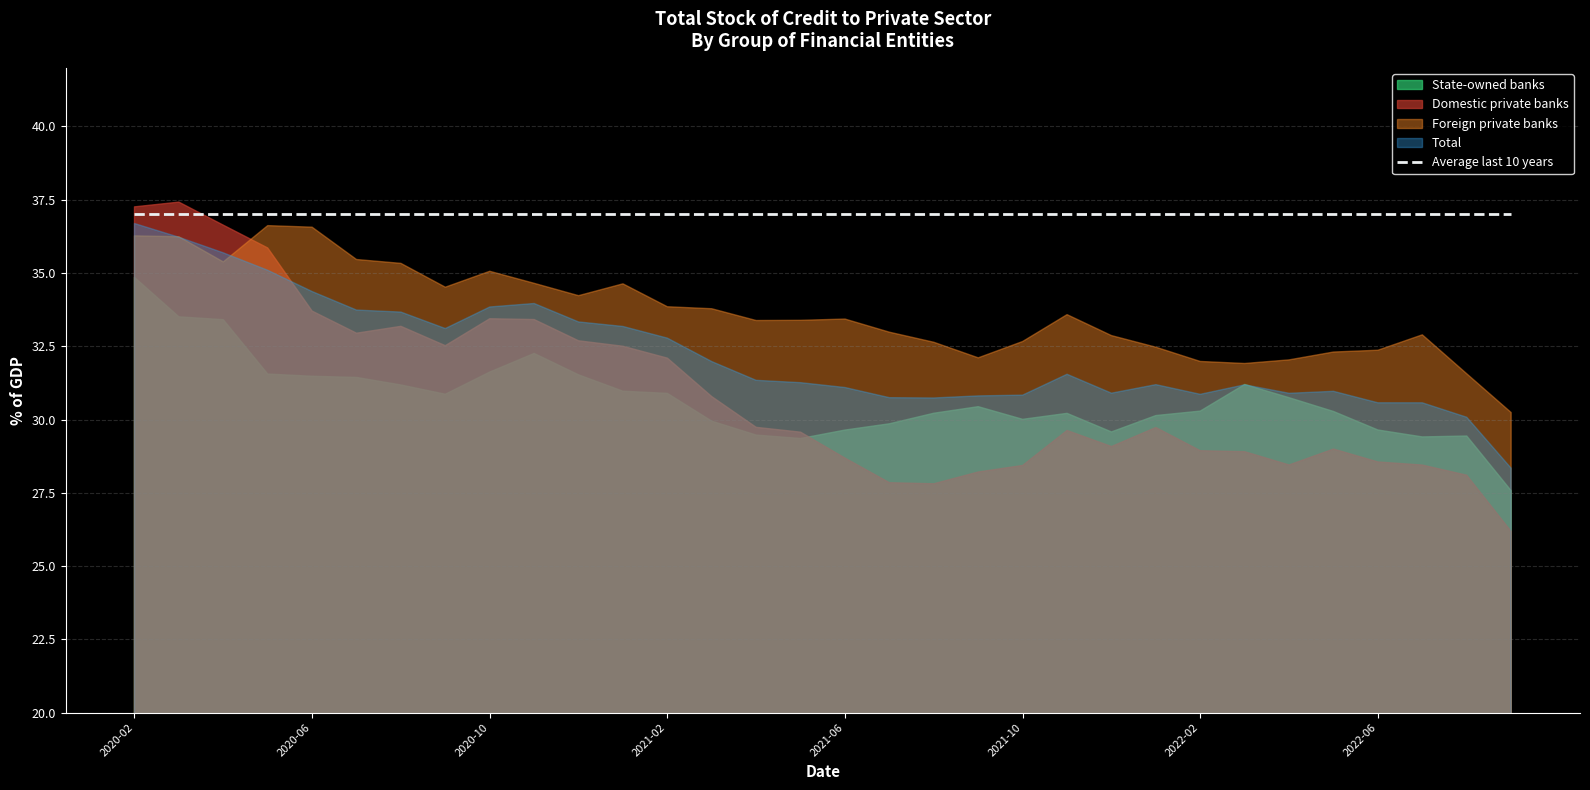

Which category has the lowest value across all series?

2022-09